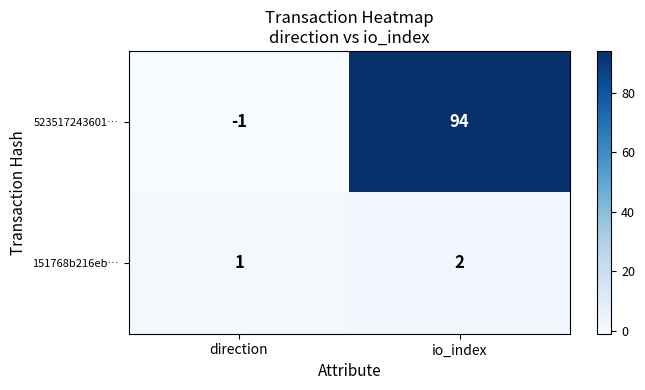

Reading left to right, transcribe all the data shown in this chart.

523517243601…: -1	94
151768b216eb…: 1	2